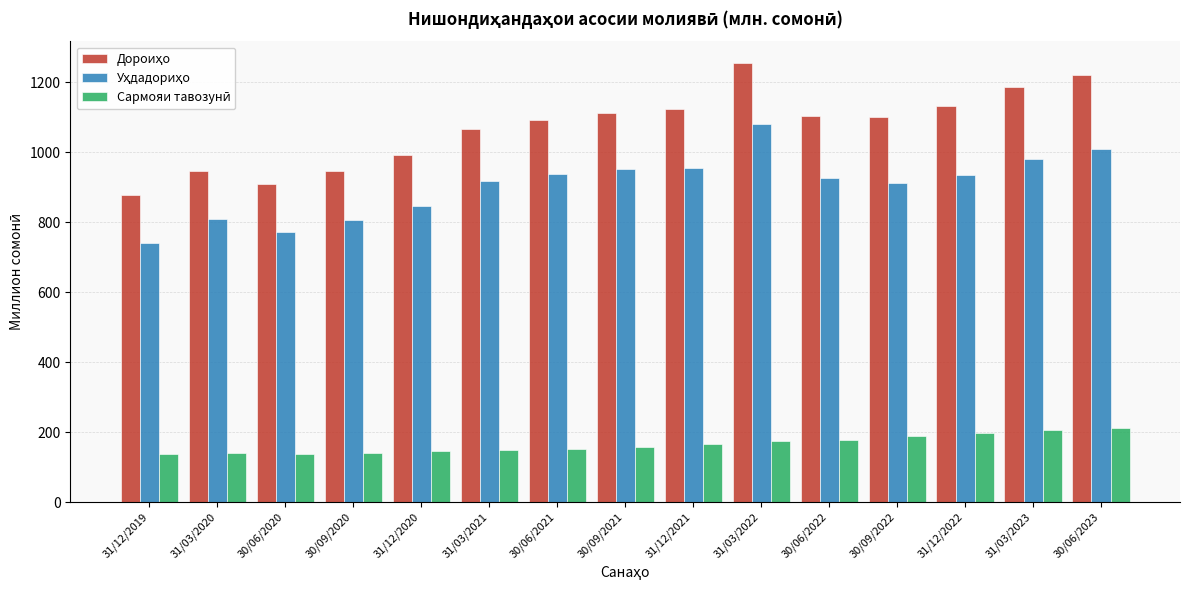

What is the minimum value shown in the chart?

136.7